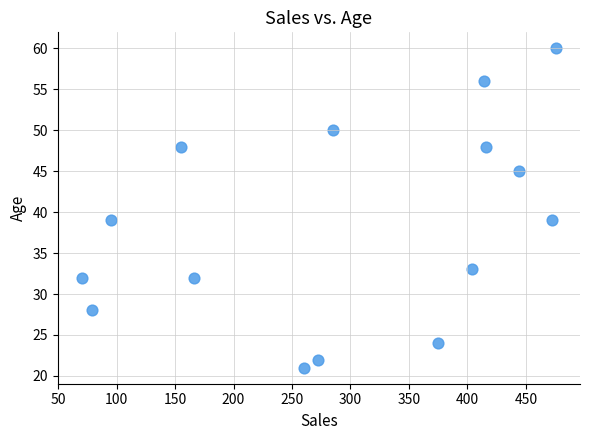

What is the range of Y values (max minus min)?

39